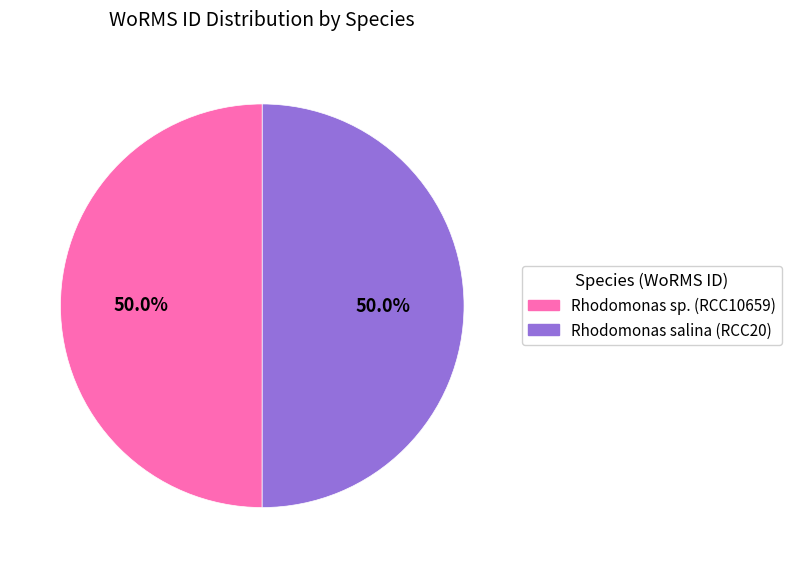

What is the ratio of the value at Rhodomonas salina (RCC20) to the value at Rhodomonas sp. (RCC10659)?

1.0